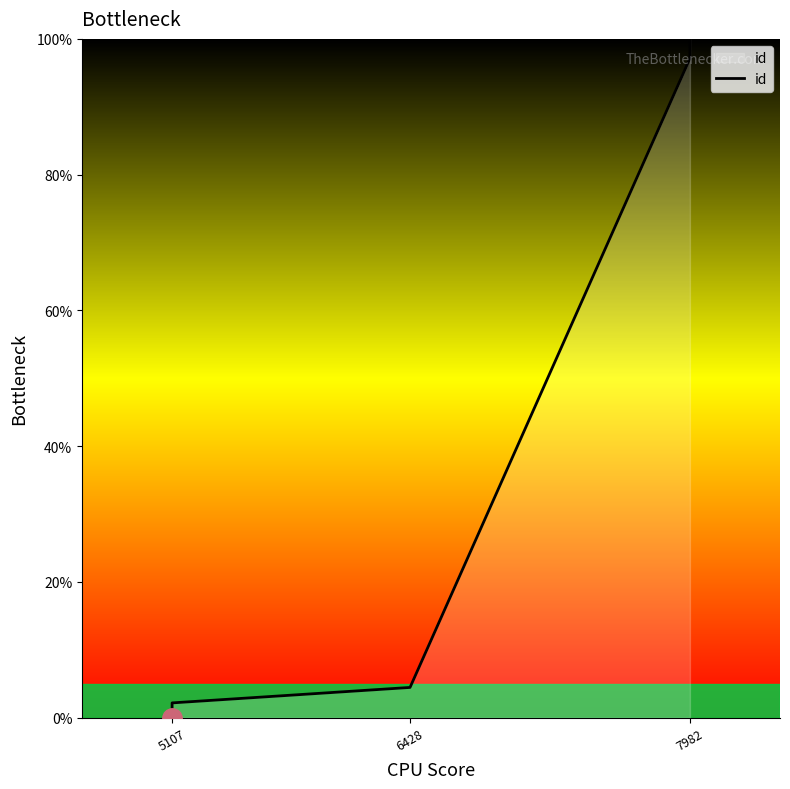

What position from the left is 7982?

3